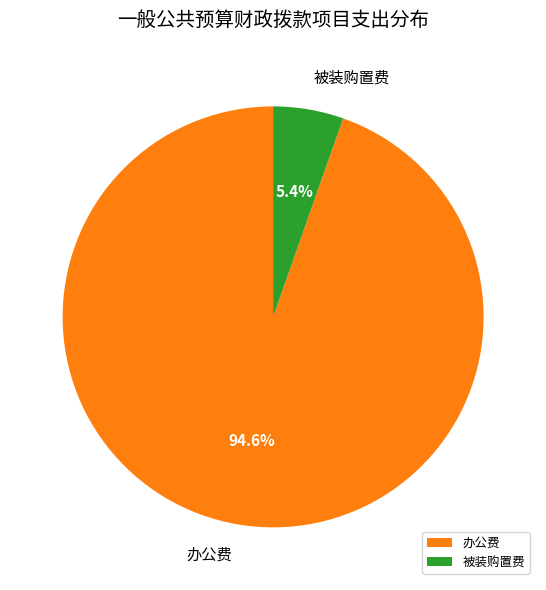

What percentage do 办公费 and 被装购置费 together represent?

100.0%